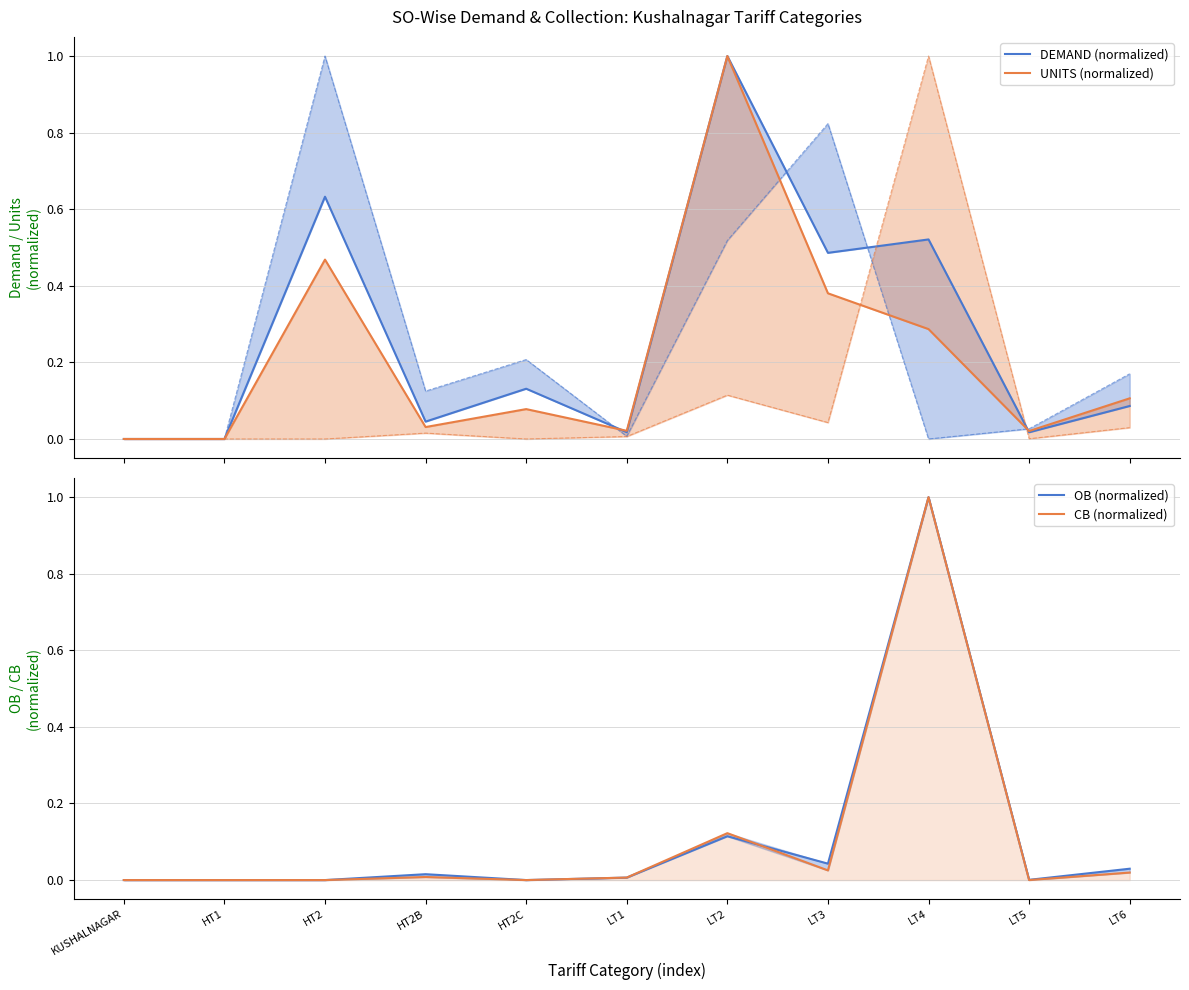

True or false: OB (normalized) has a value of 0.0 at LT6.

False